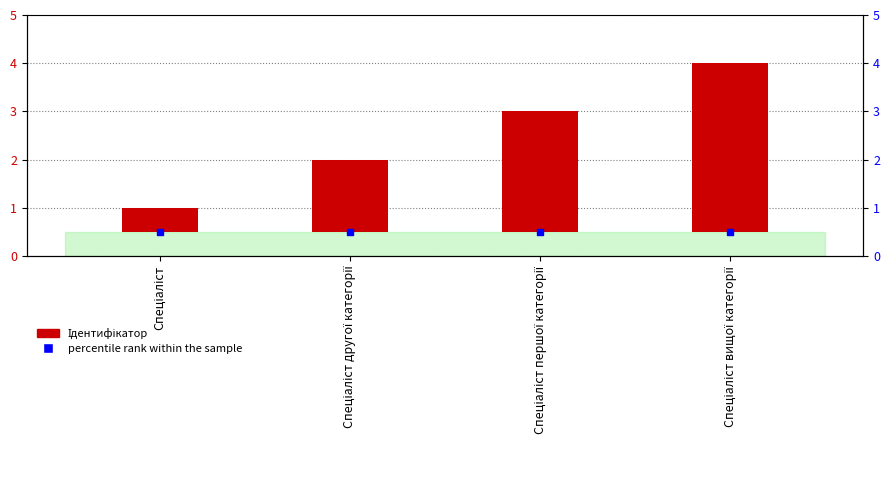

Is the value of Ідентифікатор at Спеціаліст другої категорії greater than the value of percentile rank within the sample at Спеціаліст першої категорії?

Yes